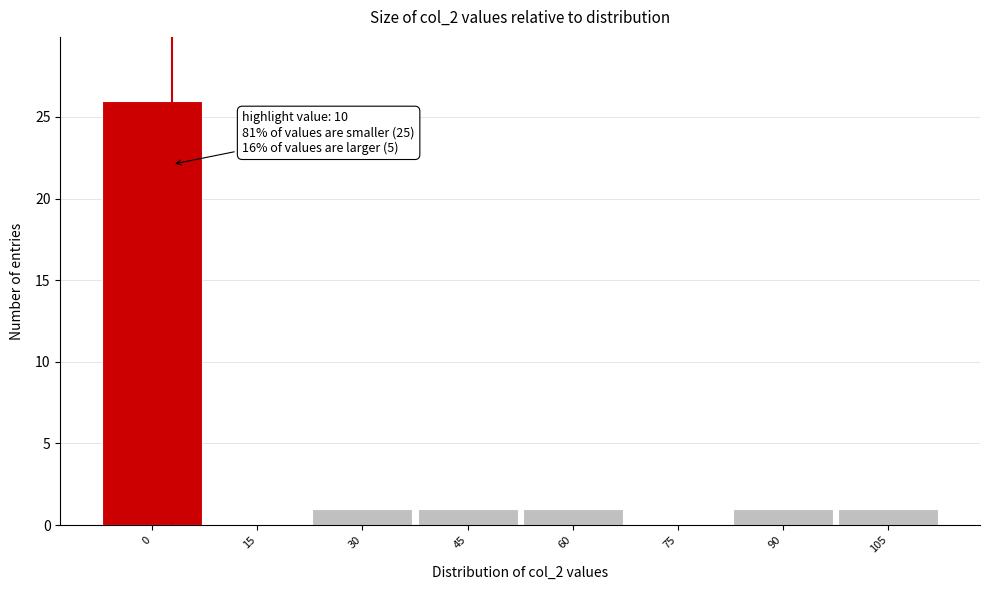

Reading left to right, list all the values displayed in this chart.

0=26	15=0	30=1	45=1	60=1	75=0	90=1	105=1